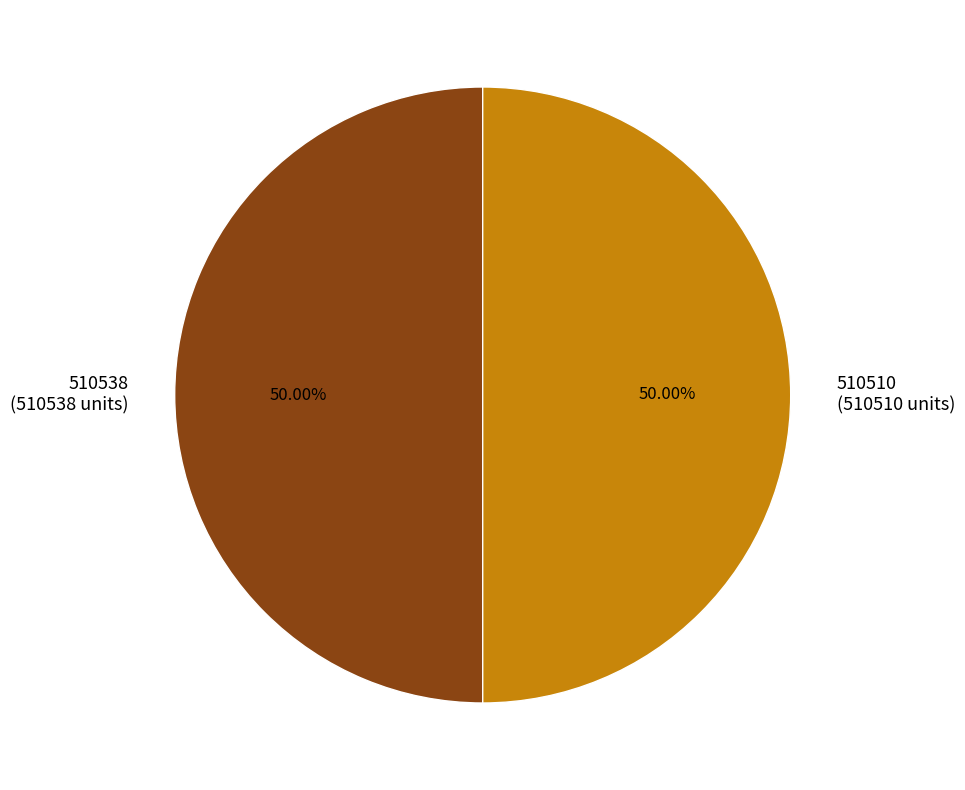

How many segments does this pie chart have?

2